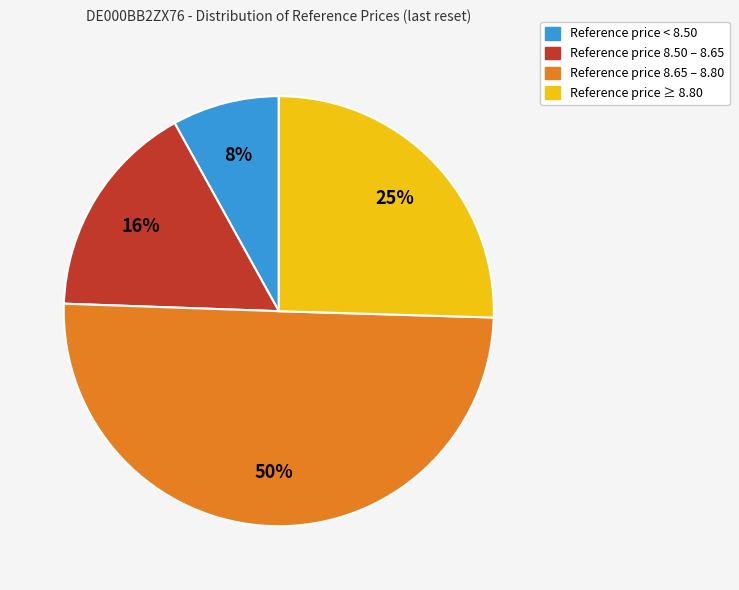

How many slices are in this pie chart?

4